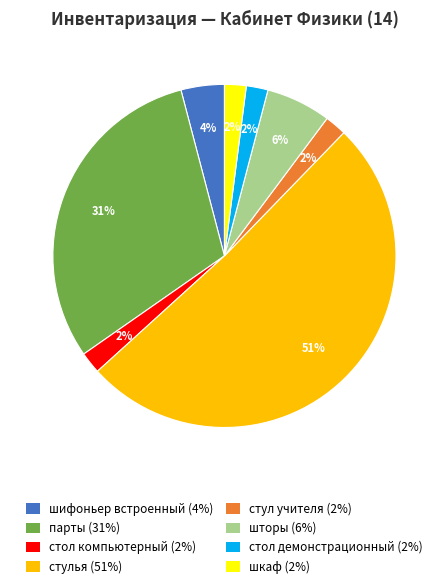

What percentage is the шифоньер встроенный slice, to the nearest percent?

4%